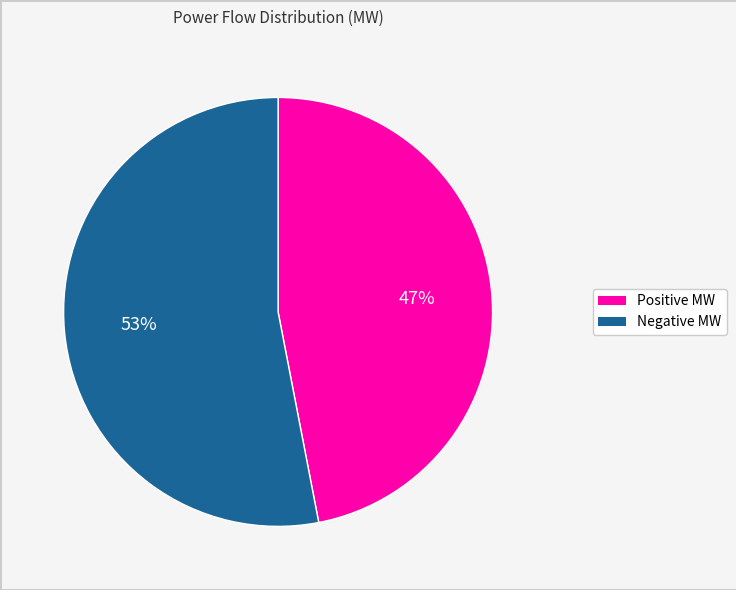

Does any single category account for the majority?

Yes